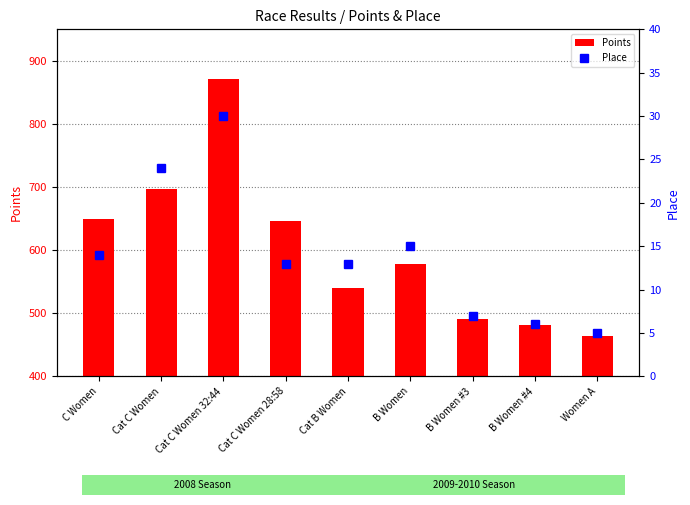

What is the sum of the Points values at B Women #3 and C Women?

1141.8